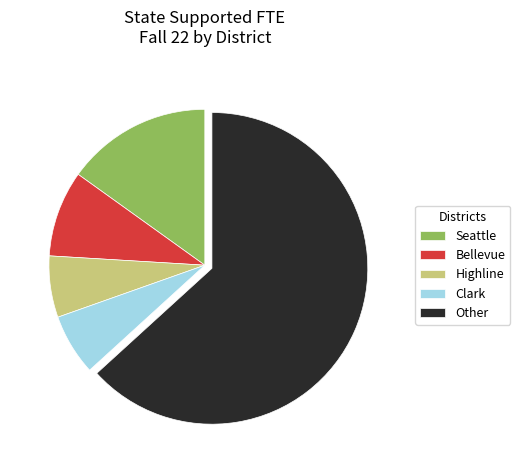

What is the ratio of the value at Clark to the value at Seattle?

0.4